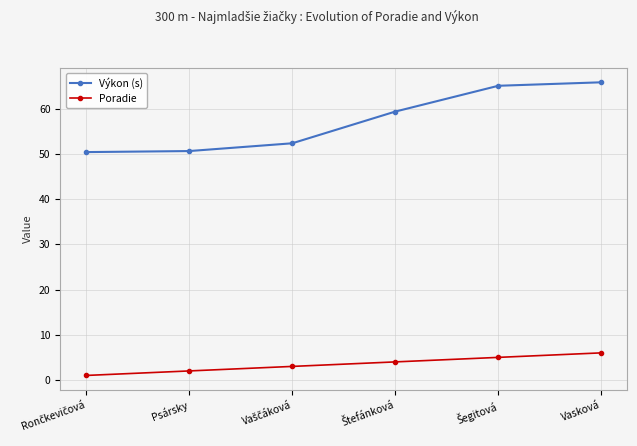

How many lines are shown in the chart?

2